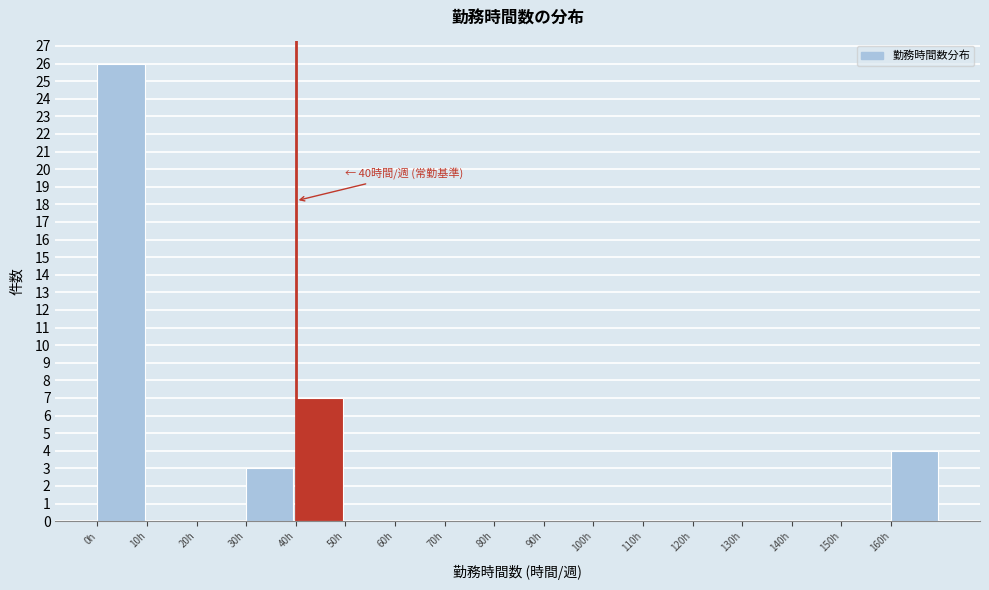

Over which range of the x-axis is the bar tallest?

0 to 10